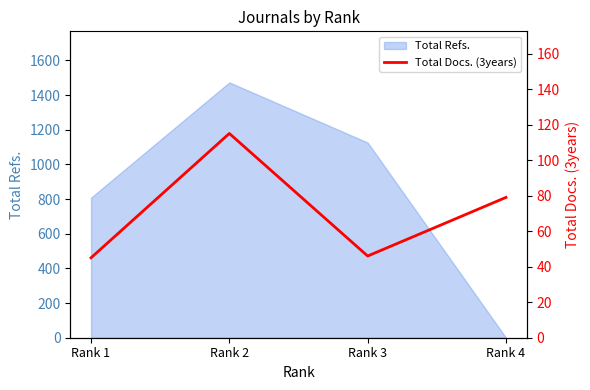

Rank the categories by Total Refs. value from lowest to highest.

Rank 4, Rank 1, Rank 3, Rank 2